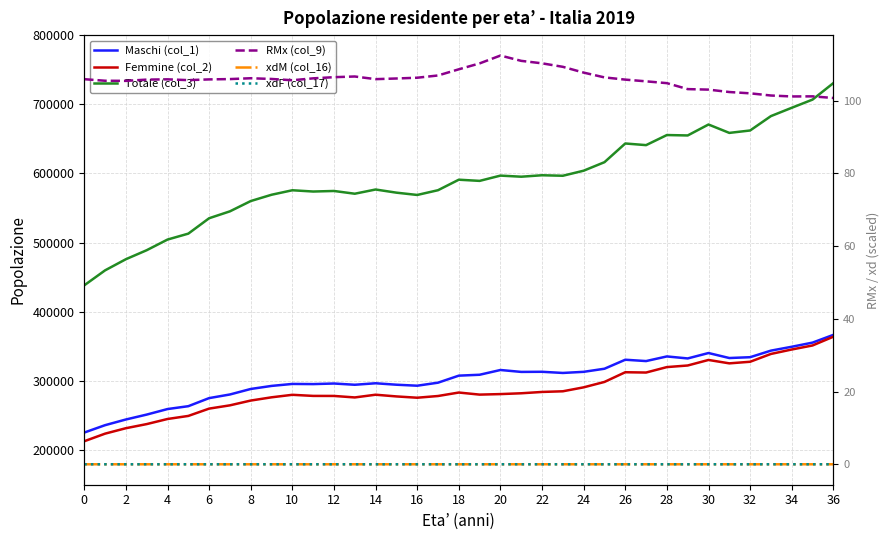

How many distinct data groups are displayed?

6